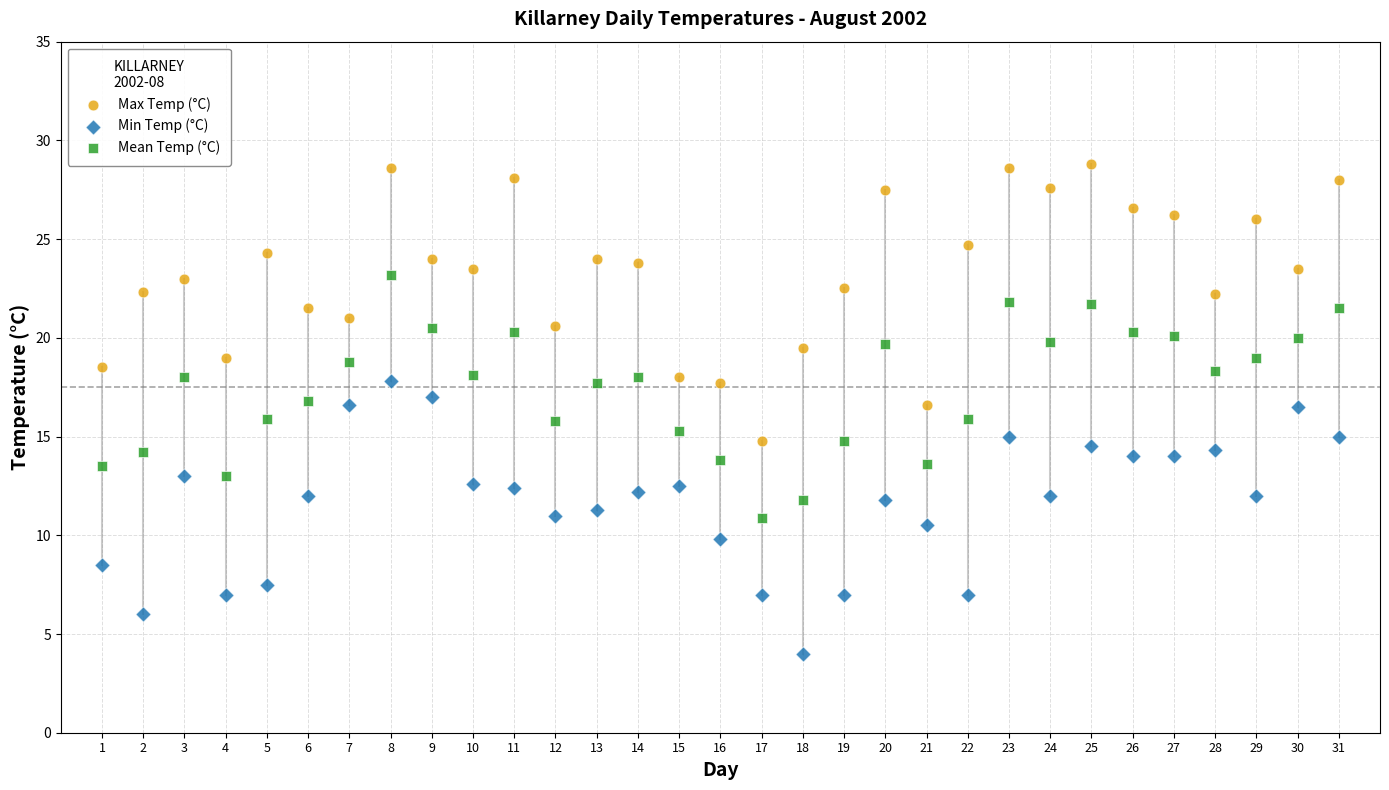

Which series reaches the maximum Y coordinate?

Max Temp (°C)